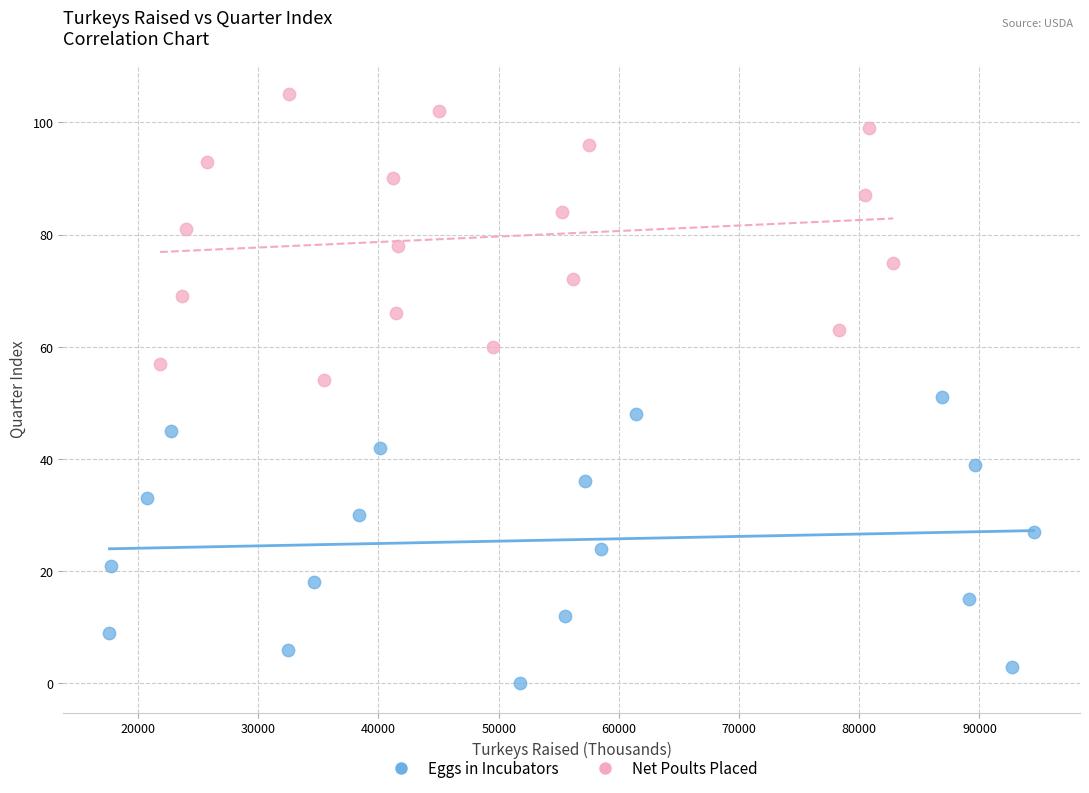

Which series reaches the maximum Y coordinate?

Net Poults Placed